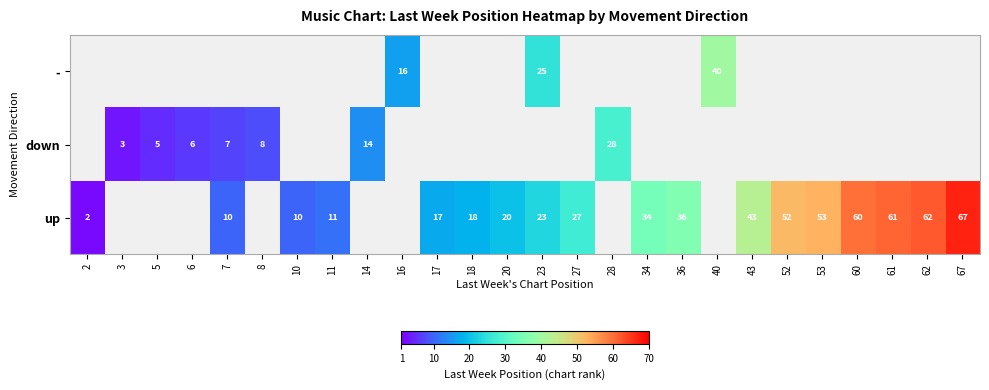

Is it true that - equals 40 at 40?

True